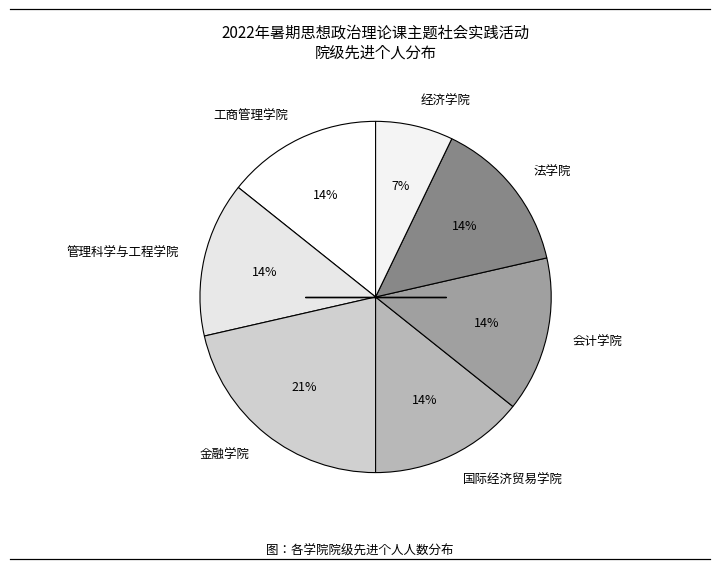

Is there a majority slice in this chart?

No